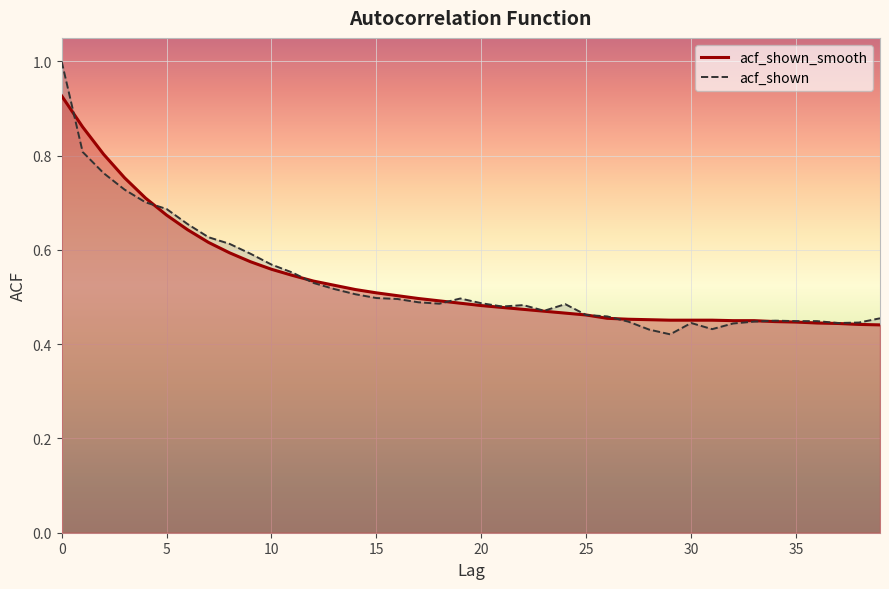

How many acf_shown values are between 0 and 1?

40